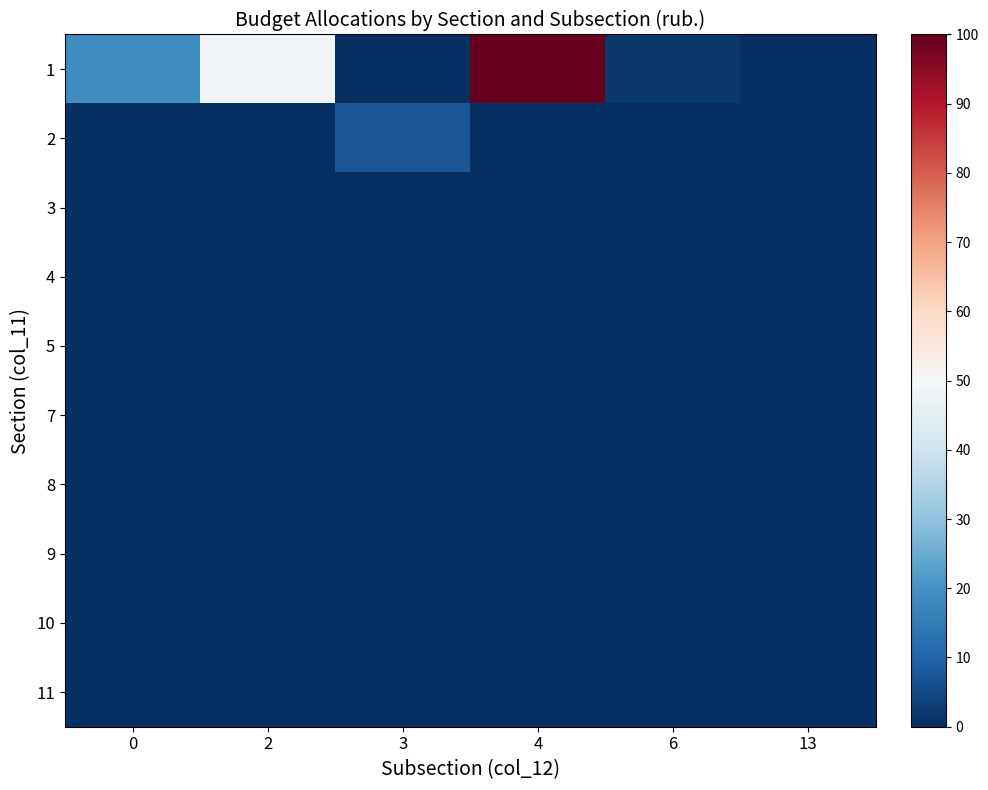

Reading right to left, extract all data points from this chart.

1: 13=0.1	6=1.6	4=100.0	3=0.0	2=48.5	0=19.1
2: 13=0.0	6=0.0	4=0.0	3=7.3	2=0.0	0=0.0
3: 13=0.0	6=0.0	4=0.0	3=0.0	2=0.0	0=0.0
4: 13=0.0	6=0.0	4=0.0	3=0.0	2=0.0	0=0.0
5: 13=0.0	6=0.0	4=0.0	3=0.0	2=0.0	0=0.0
7: 13=0.0	6=0.0	4=0.0	3=0.0	2=0.0	0=0.0
8: 13=0.0	6=0.0	4=0.0	3=0.0	2=0.0	0=0.0
9: 13=0.0	6=0.0	4=0.0	3=0.0	2=0.0	0=0.0
10: 13=0.0	6=0.0	4=0.0	3=0.0	2=0.0	0=0.0
11: 13=0.0	6=0.0	4=0.0	3=0.0	2=0.0	0=0.0